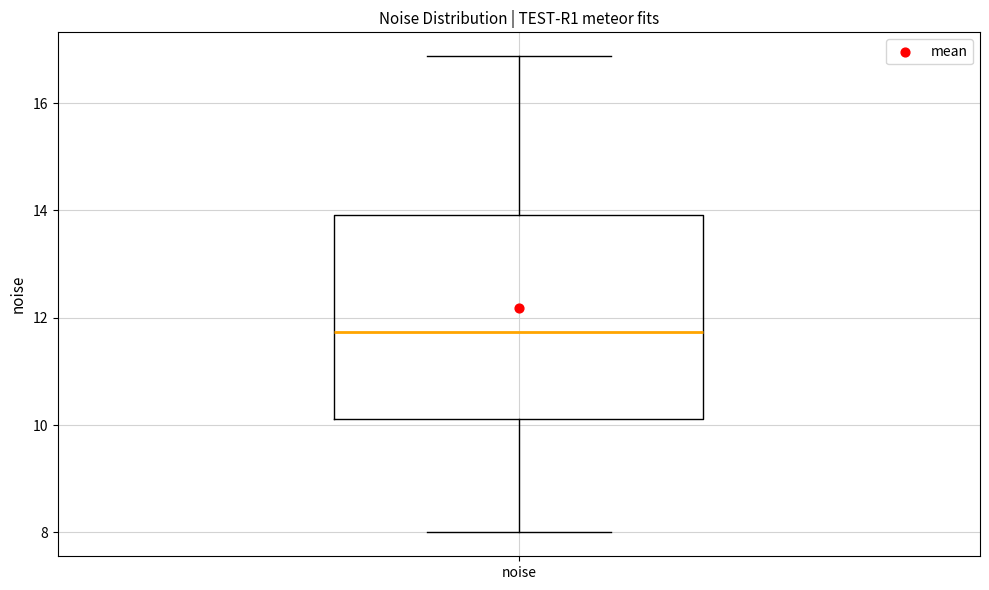

Read this box plot against the y-axis: the position of the median line, the range covered by the box, and the ends of both whiskers. The values are not printed on the chart, so give them approximately, as read against the axis.

median 11.8, box 10.2 to 14.0, whiskers 8.0 to 16.8